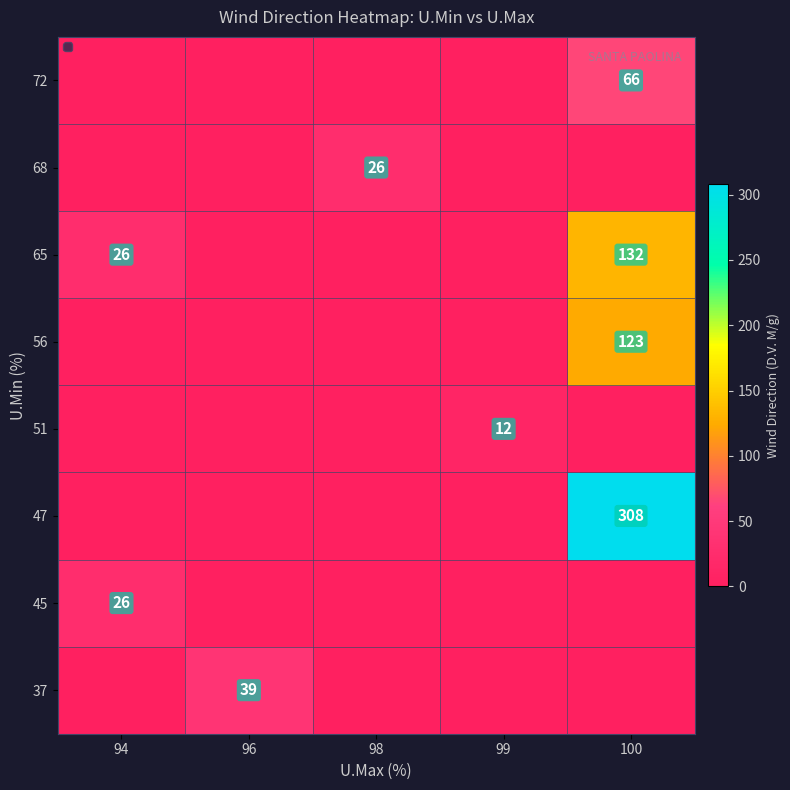

Between 96 and 99, which is larger?

96